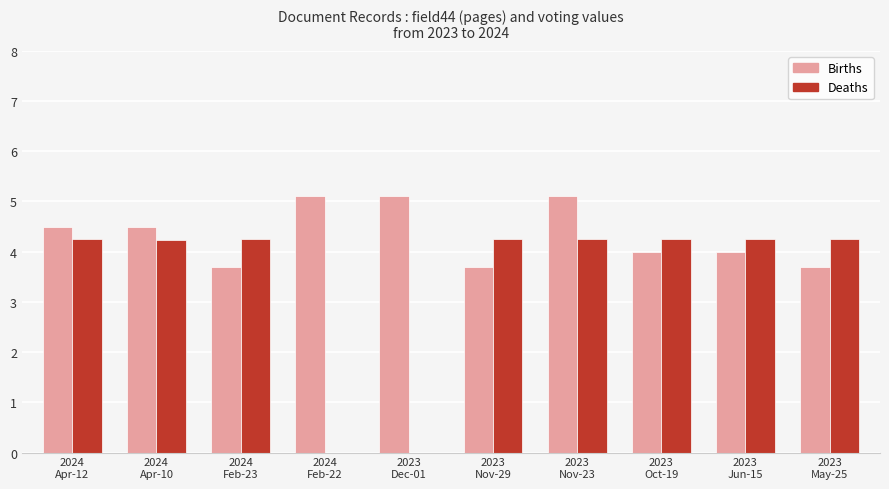

What is the maximum value for Births?

5.1